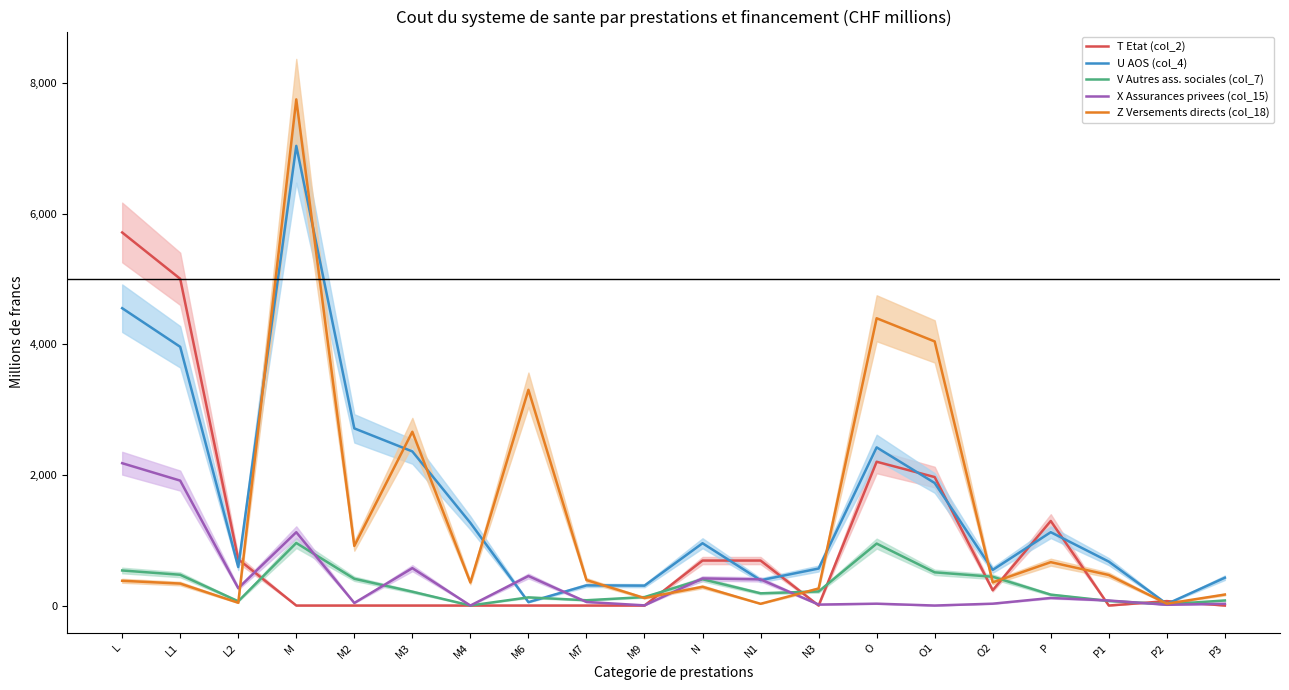

Which series has the largest total across all categories?

U AOS (col_4)